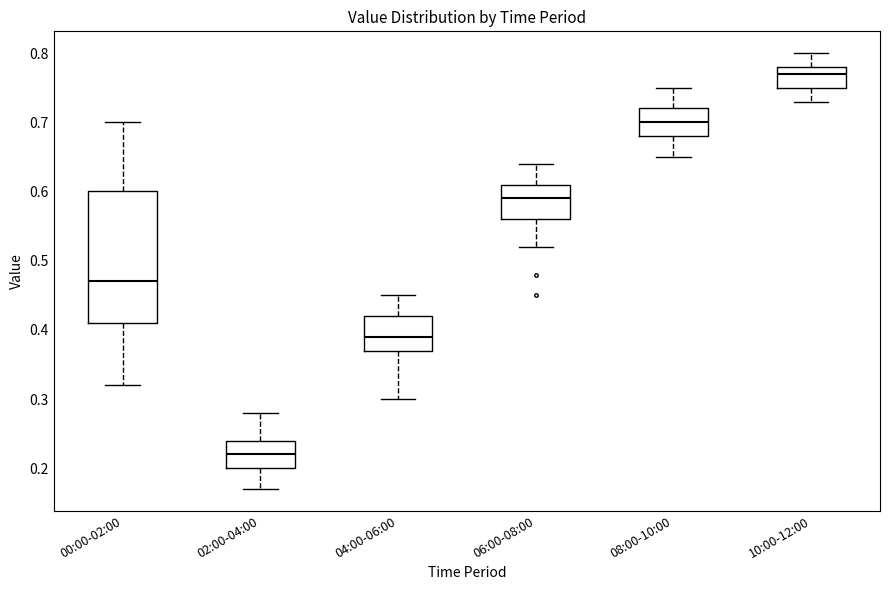

Reading left to right, transcribe this box plot: for each box, give where its median line is, the range the box spans, and where its two whiskers end, as read against the y-axis. The values are not printed on the chart, so give them approximately, as read against the axis.

00:00-02:00: median 0.47, box 0.41 to 0.60, whiskers 0.32 to 0.70
02:00-04:00: median 0.22, box 0.20 to 0.24, whiskers 0.17 to 0.28
04:00-06:00: median 0.39, box 0.37 to 0.42, whiskers 0.30 to 0.45
06:00-08:00: median 0.59, box 0.56 to 0.61, whiskers 0.52 to 0.64
08:00-10:00: median 0.70, box 0.68 to 0.72, whiskers 0.65 to 0.75
10:00-12:00: median 0.77, box 0.75 to 0.78, whiskers 0.73 to 0.80